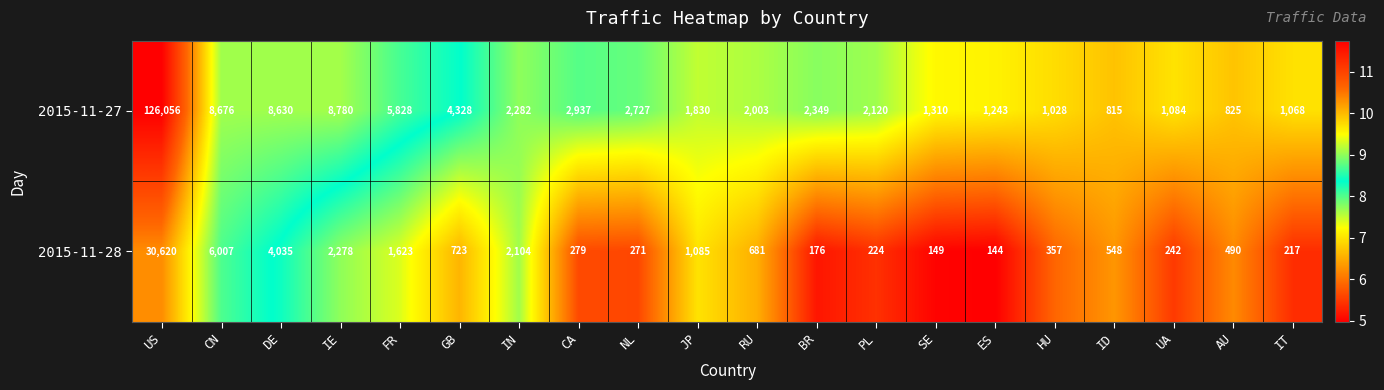

Is it true that 2015-11-28 equals 149 at SE?

True